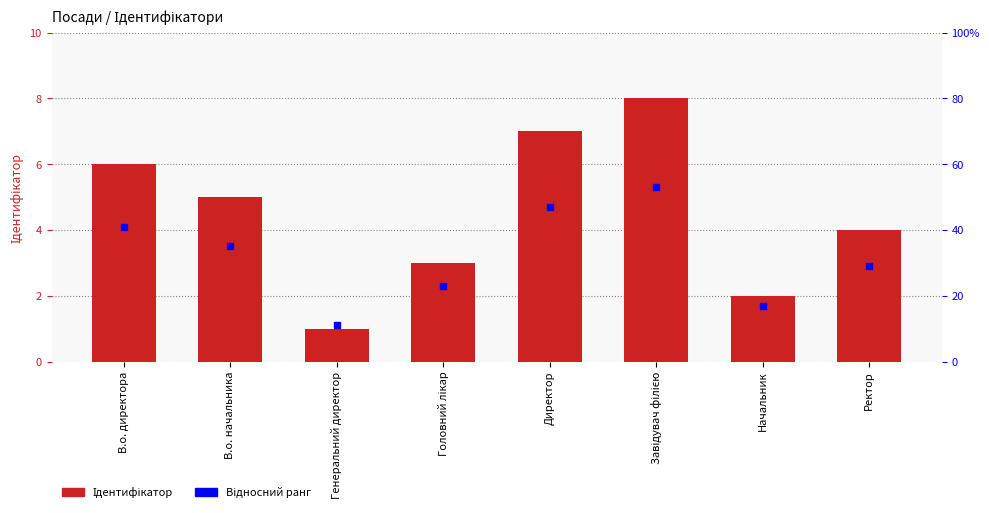

What are all the series names shown in the legend?

Ідентифікатор, Відносний ранг